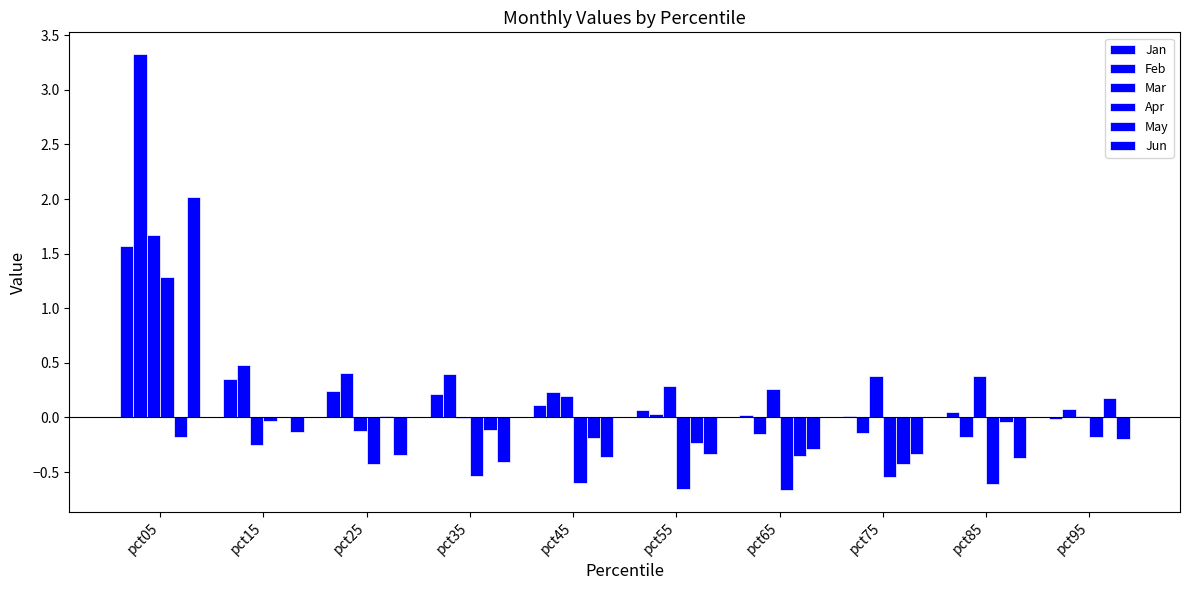

Count the number of categories in the chart.

10